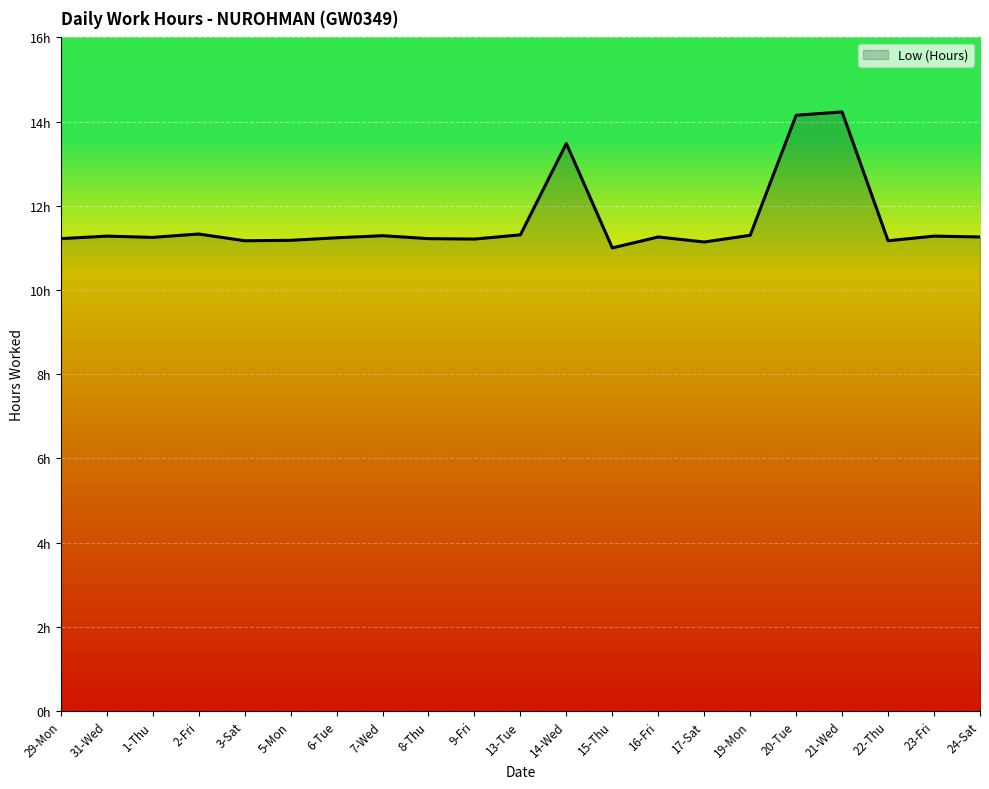

What is the average value?

11.6